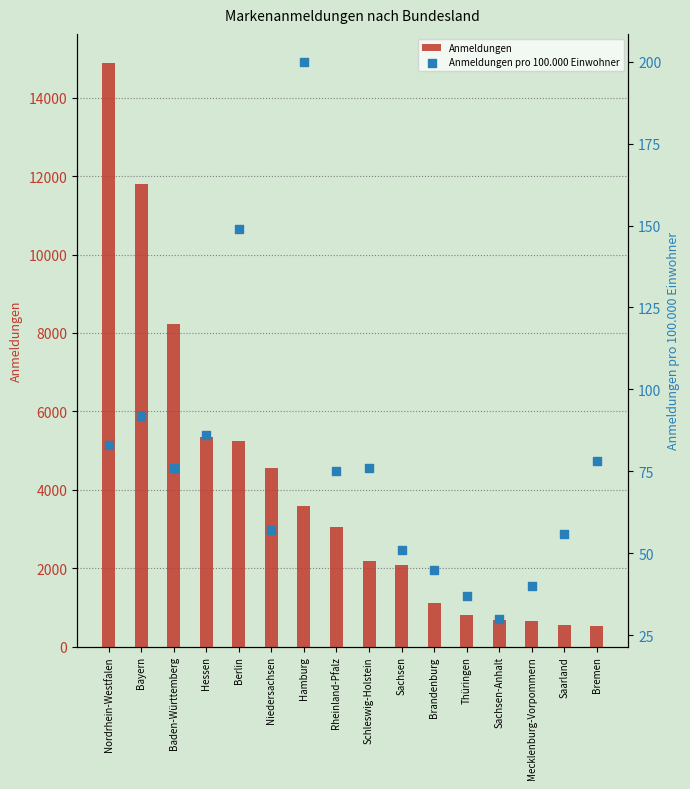

At which category is the sum across all series the highest?

Nordrhein-Westfalen